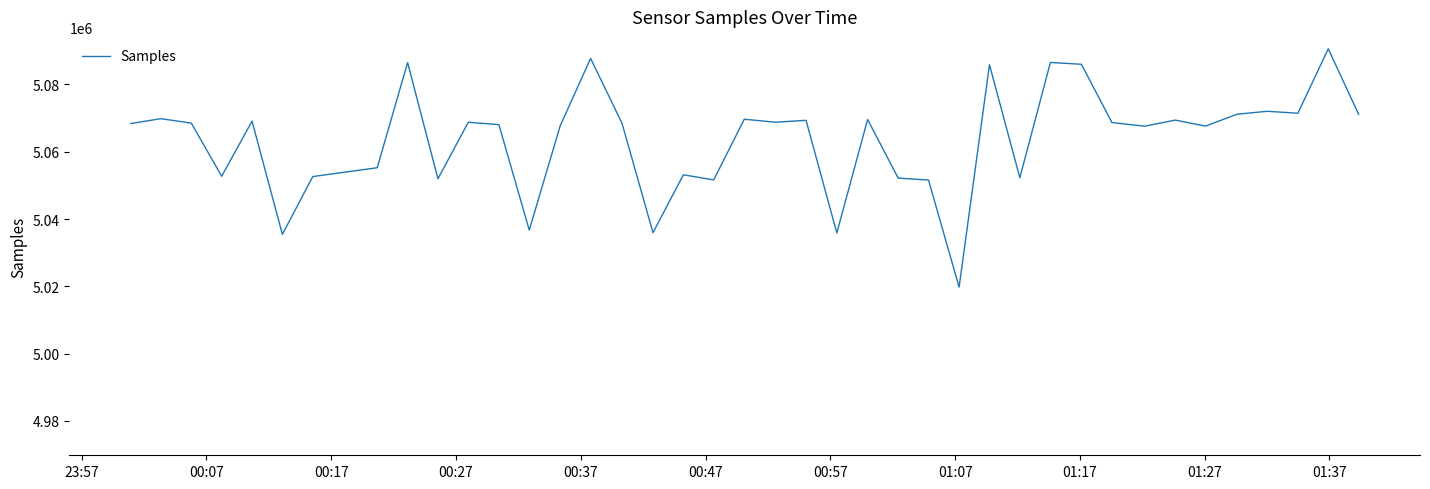

What is the difference between the maximum and minimum values?

70864